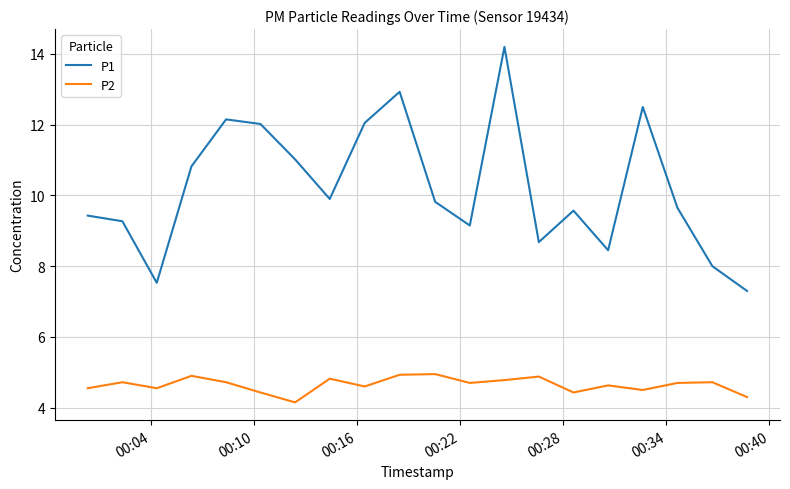

What is the difference between the maximum and minimum values in the P1 series?

6.9